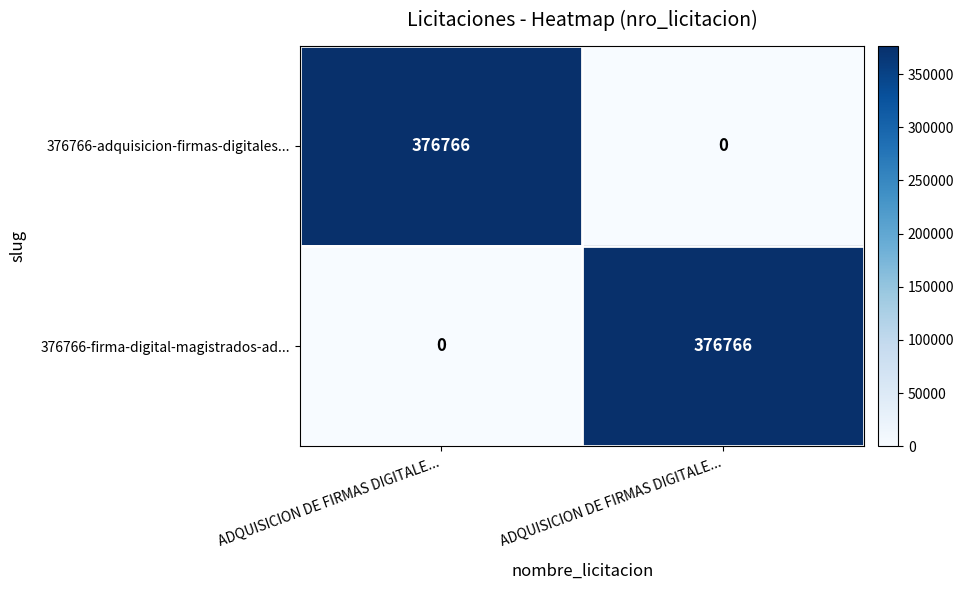

How many categories are shown in the chart?

2